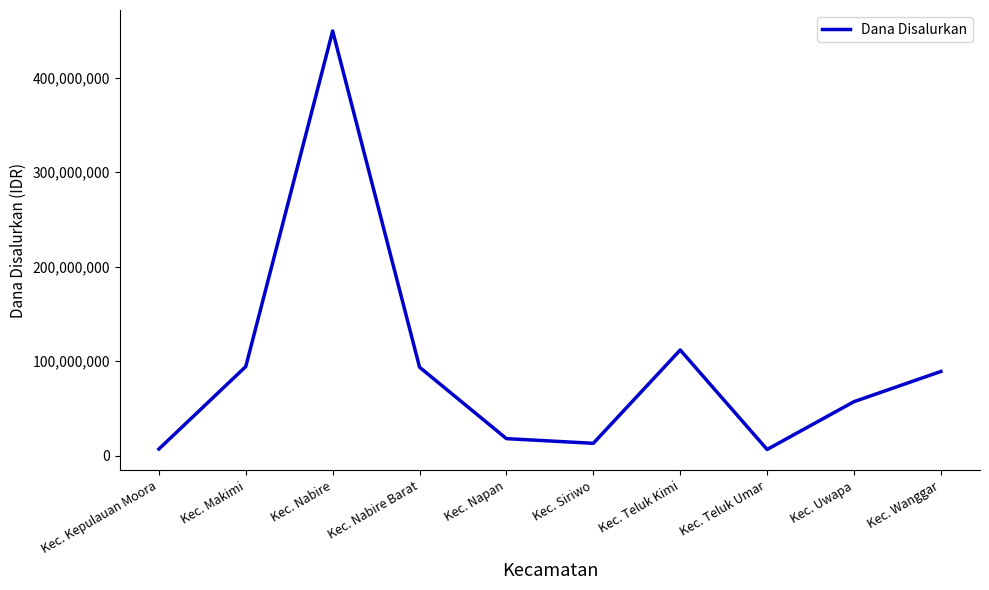

Which label corresponds to the largest value in the chart?

Kec. Nabire